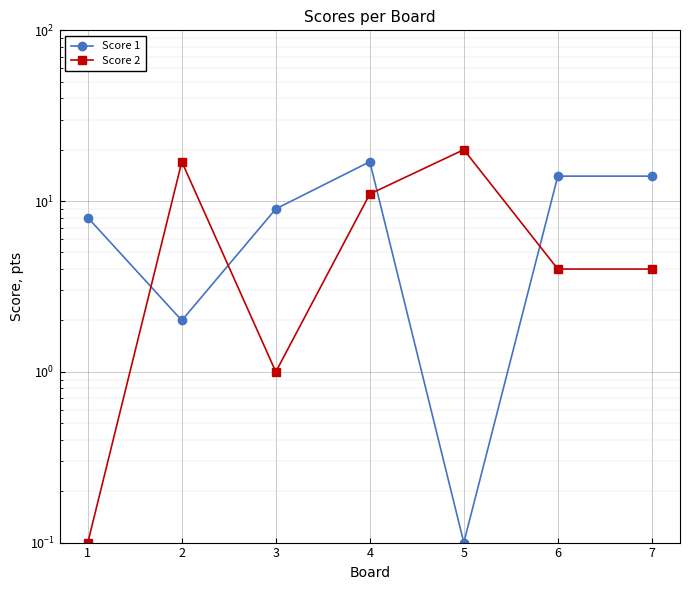

What is the sum of all Score 2 values?

57.1